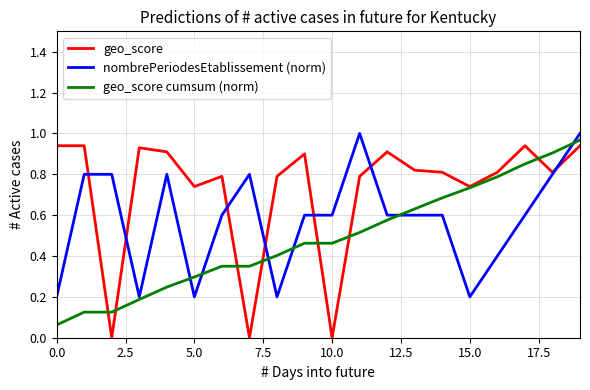

Which series has the largest total across all categories?

geo_score